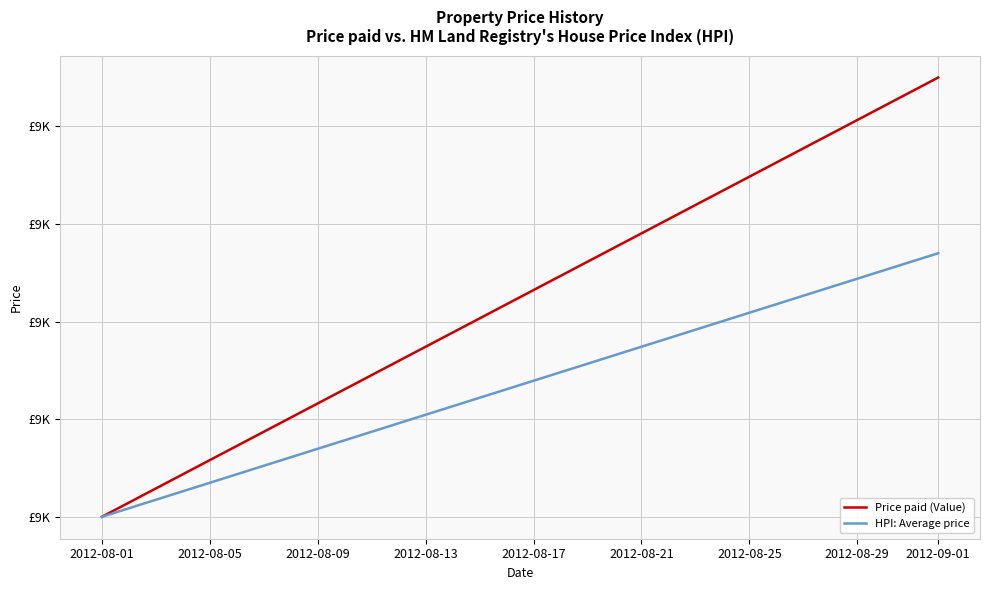

What is the highest value of the HPI: Average price series?

9027.0